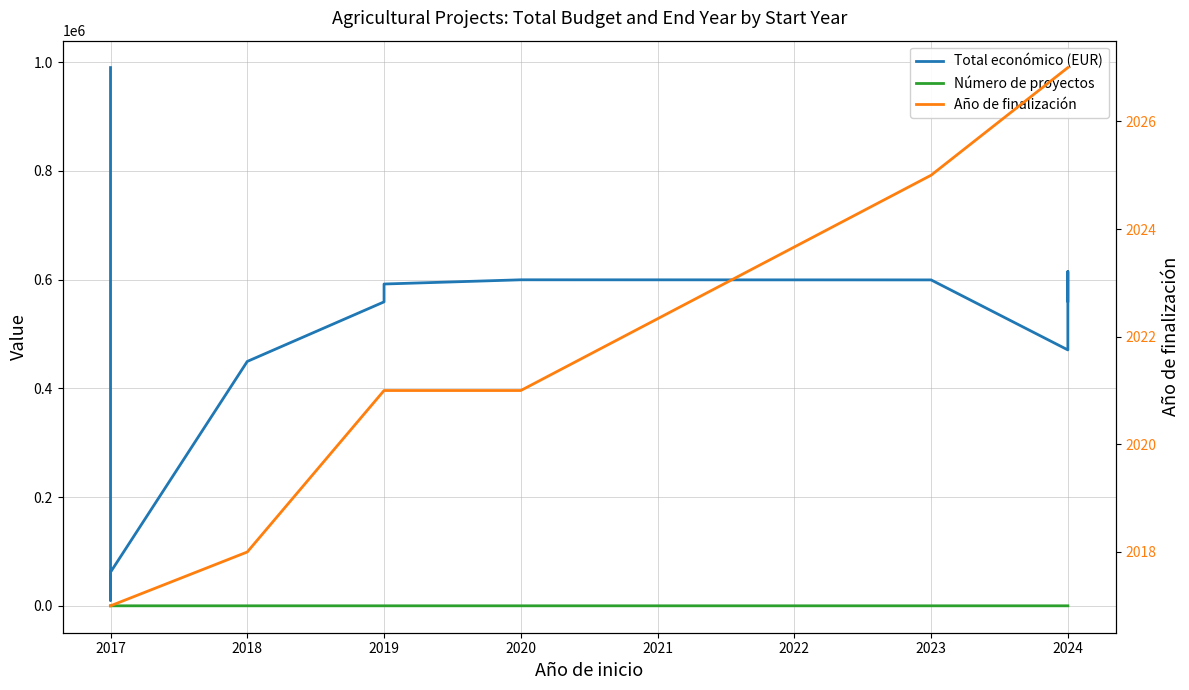

How many values are below 591878?

6